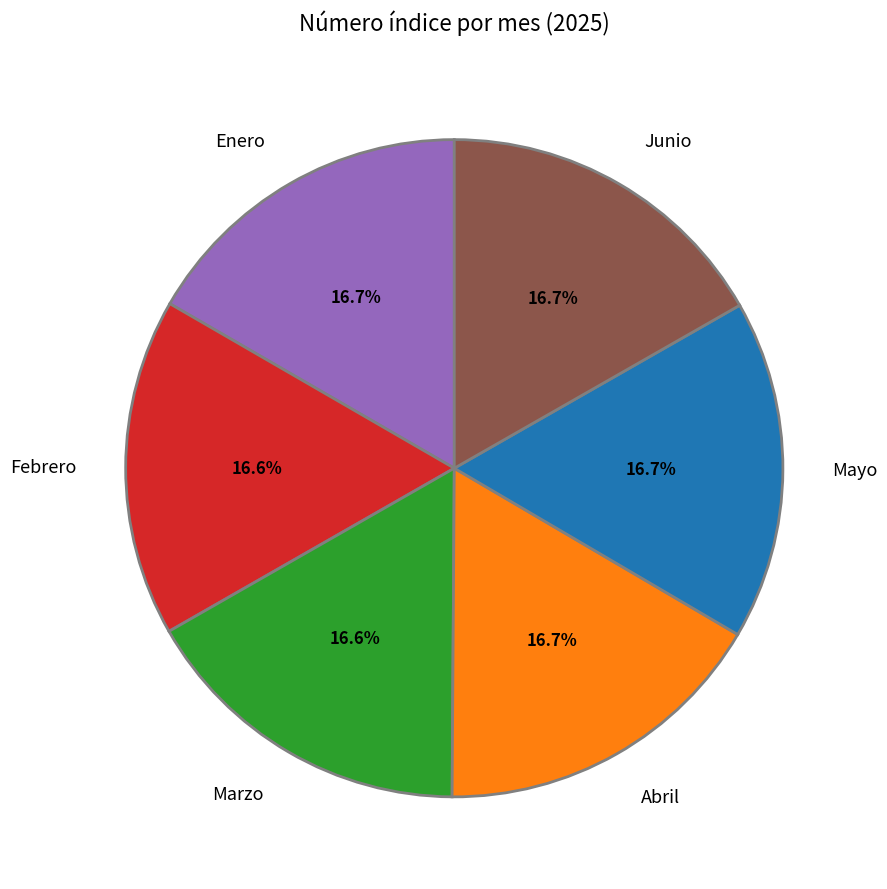

Approximately how many times larger is the value at Marzo compared to Junio?

1.0